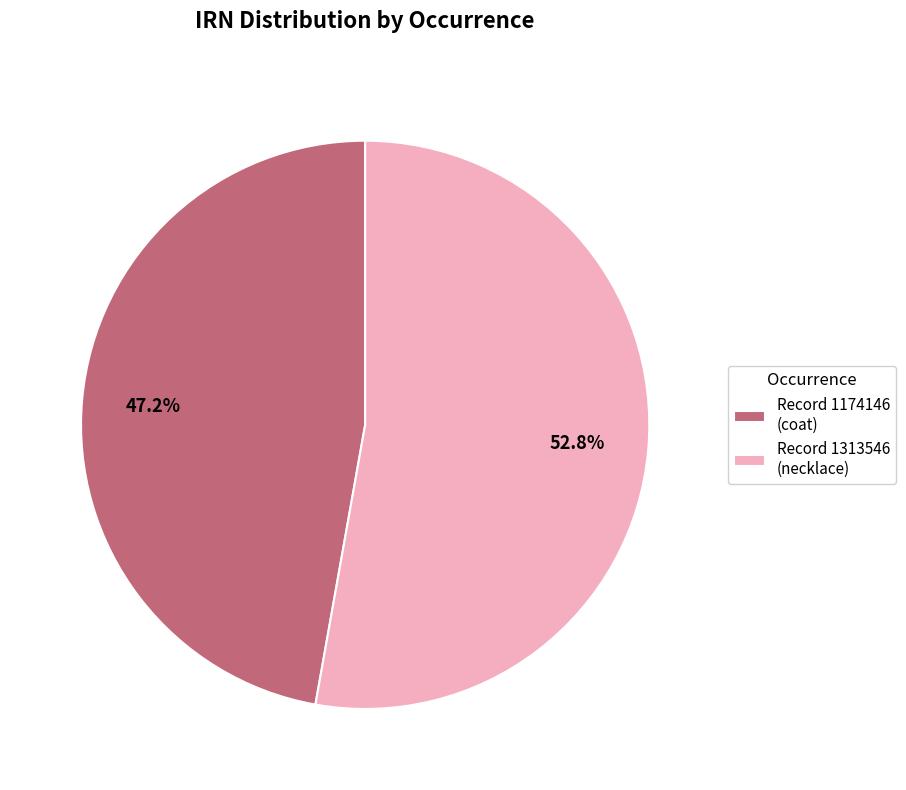

Rank the categories by value from highest to lowest.

Record 1313546 (necklace), Record 1174146 (coat)